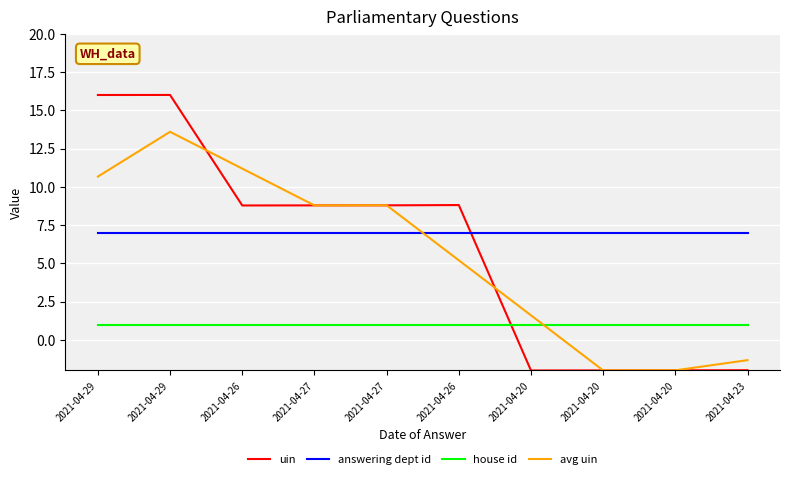

What are all the series names shown in the legend?

uin, answering dept id, house id, avg uin